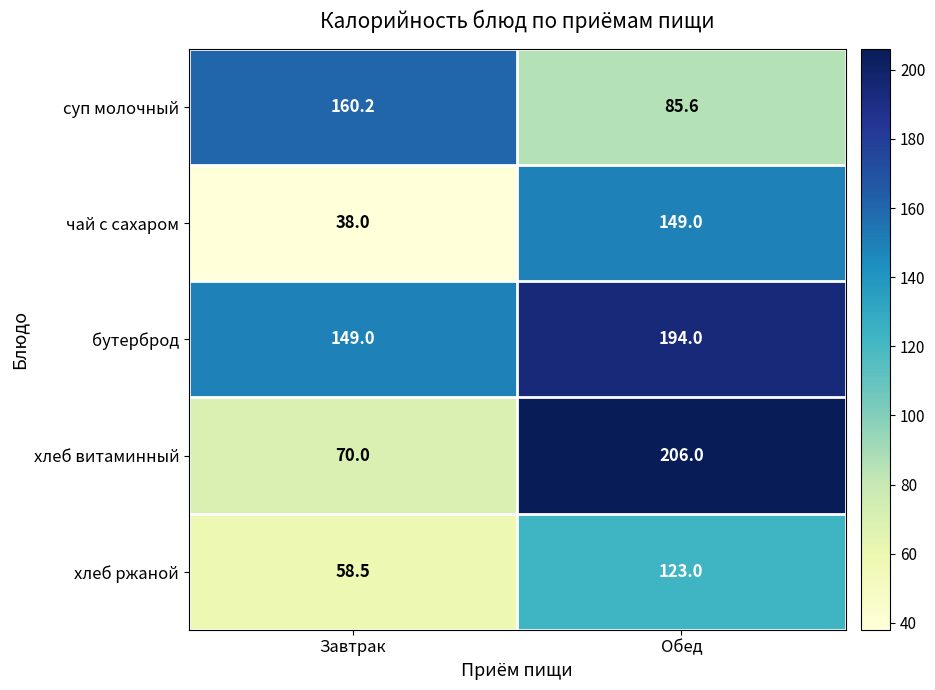

Count the number of categories in the chart.

2